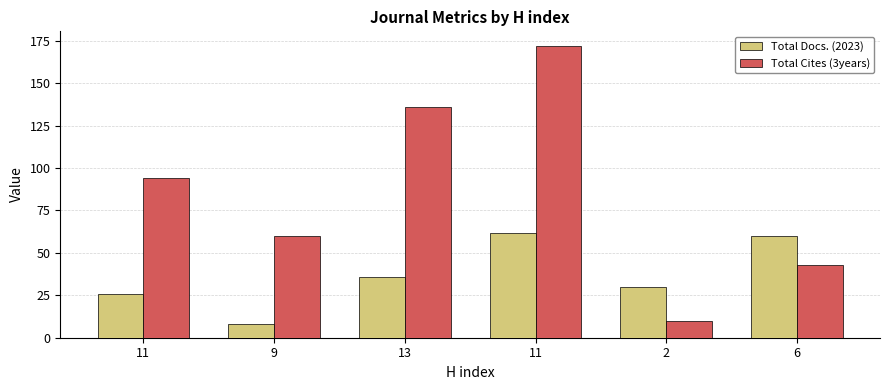

At which label does Total Cites (3years) reach its peak?

11